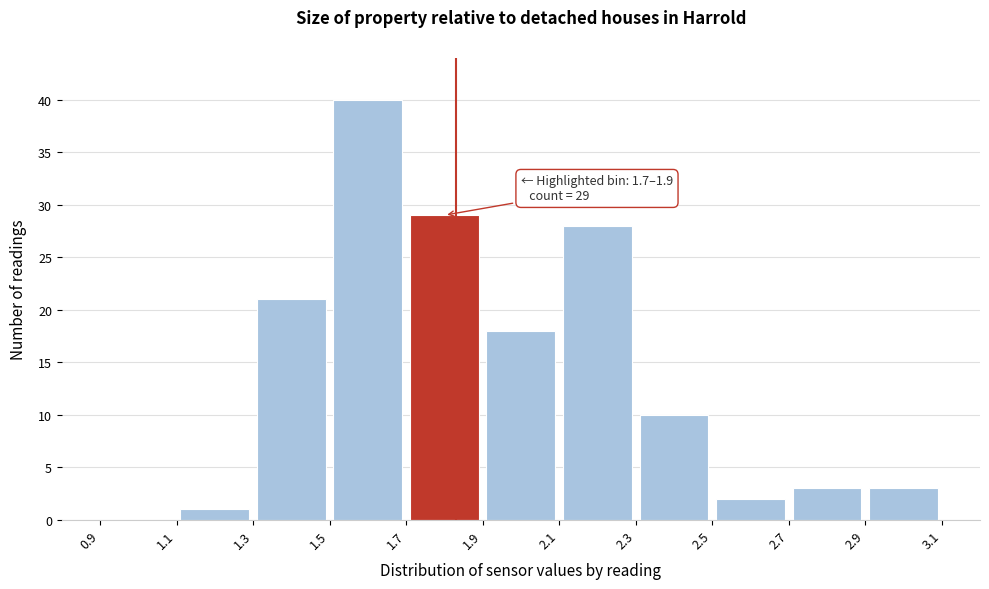

Which range on the x-axis has the tallest bar?

1.5 to 1.7